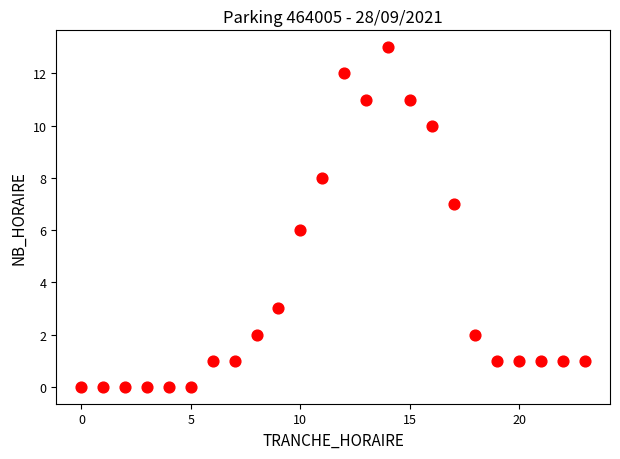

What is the range of X values (max minus min)?

23